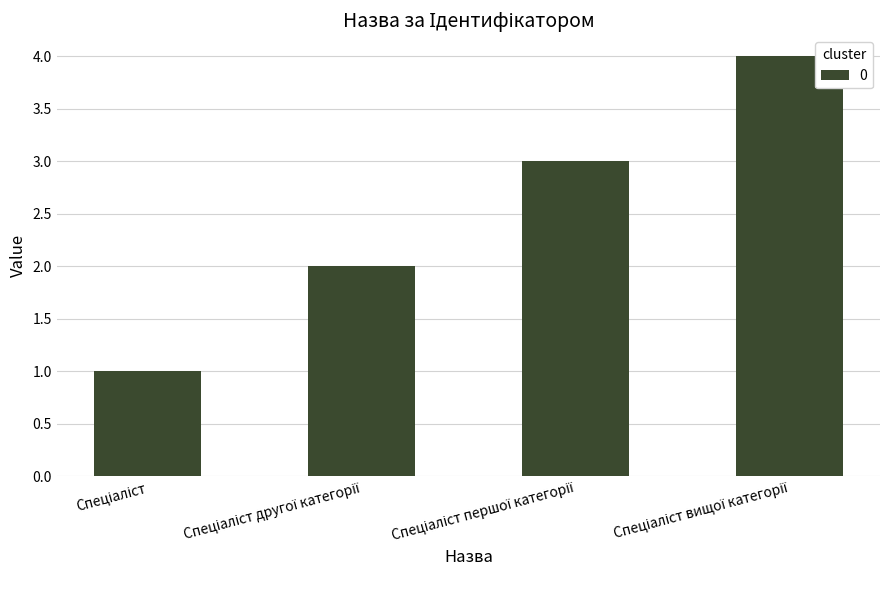

What is the sum of all values?

10